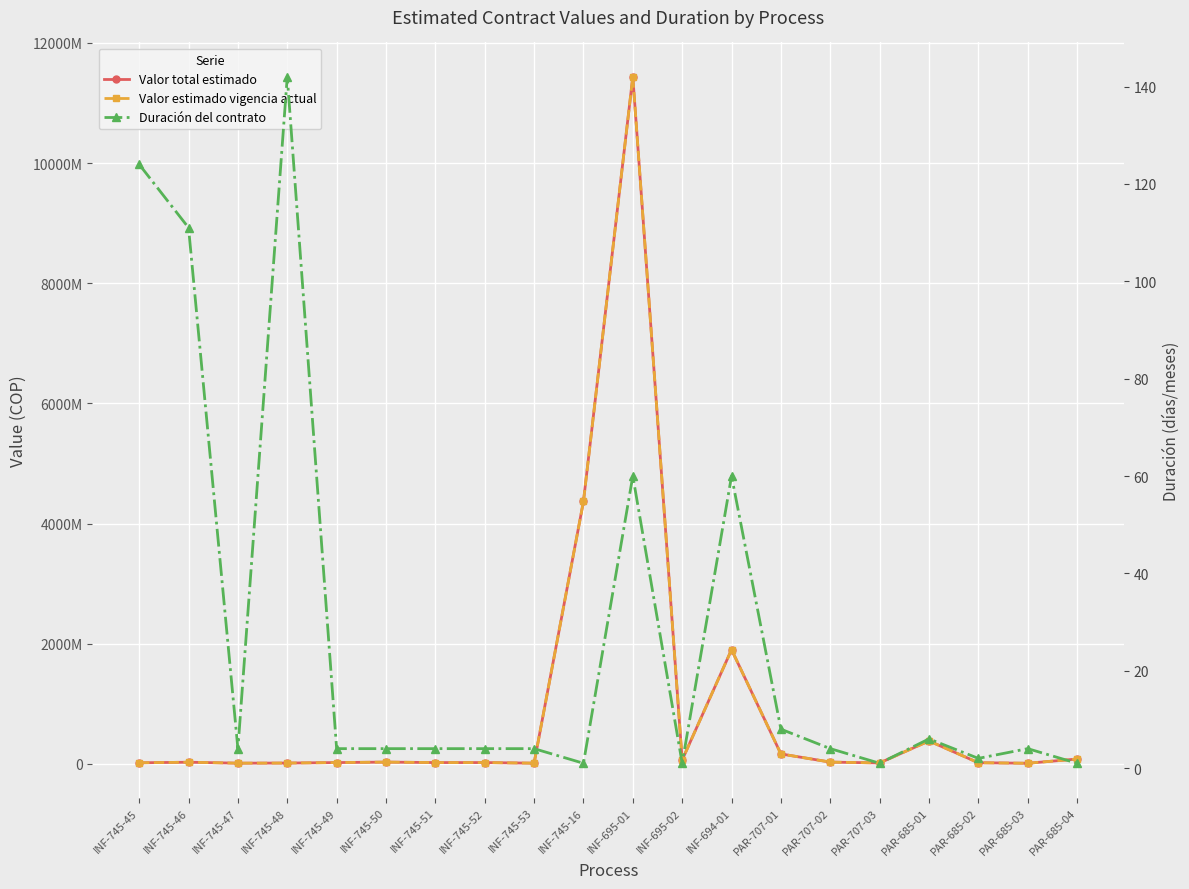

In Duración del contrato, how many points are higher than both neighbors (excluding endpoints)?

5